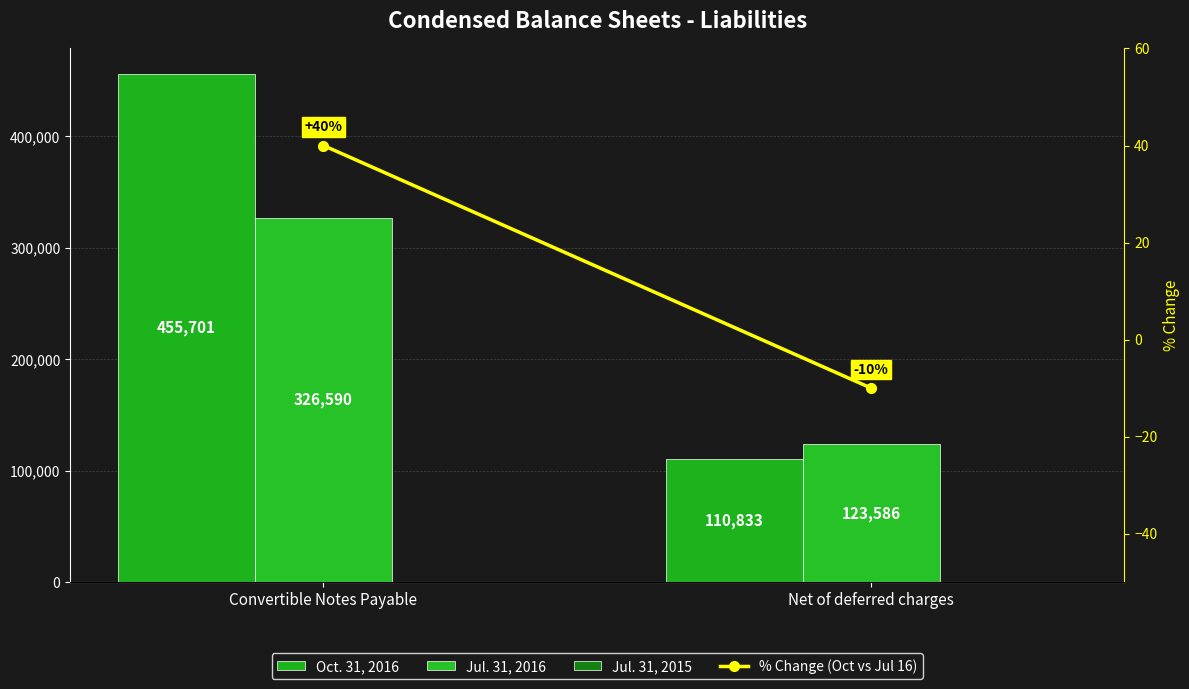

Reading right to left, extract all data points from this chart.

Oct. 31, 2016: Net of deferred charges=110833	Convertible Notes Payable=455701
Jul. 31, 2016: Net of deferred charges=123586	Convertible Notes Payable=326590
Jul. 31, 2015: Net of deferred charges=0	Convertible Notes Payable=0
% Change (Oct vs Jul 16): Net of deferred charges=-10	Convertible Notes Payable=40